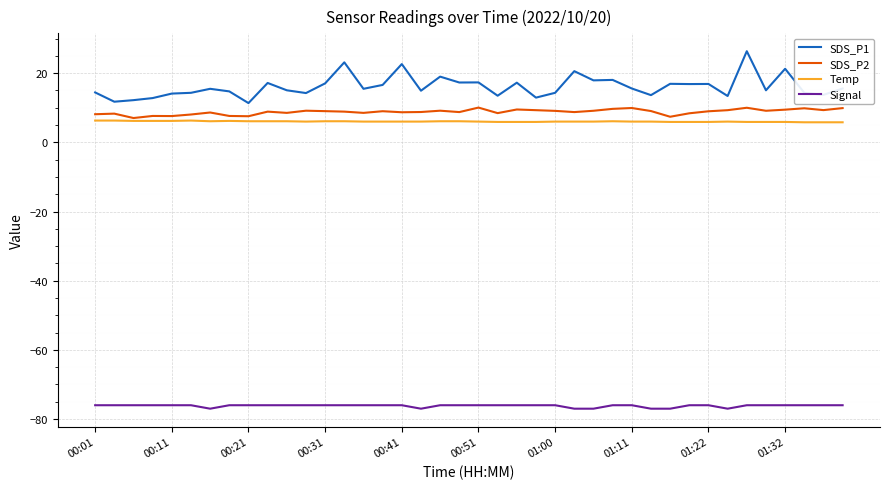

What is the maximum value shown in the chart?

26.4